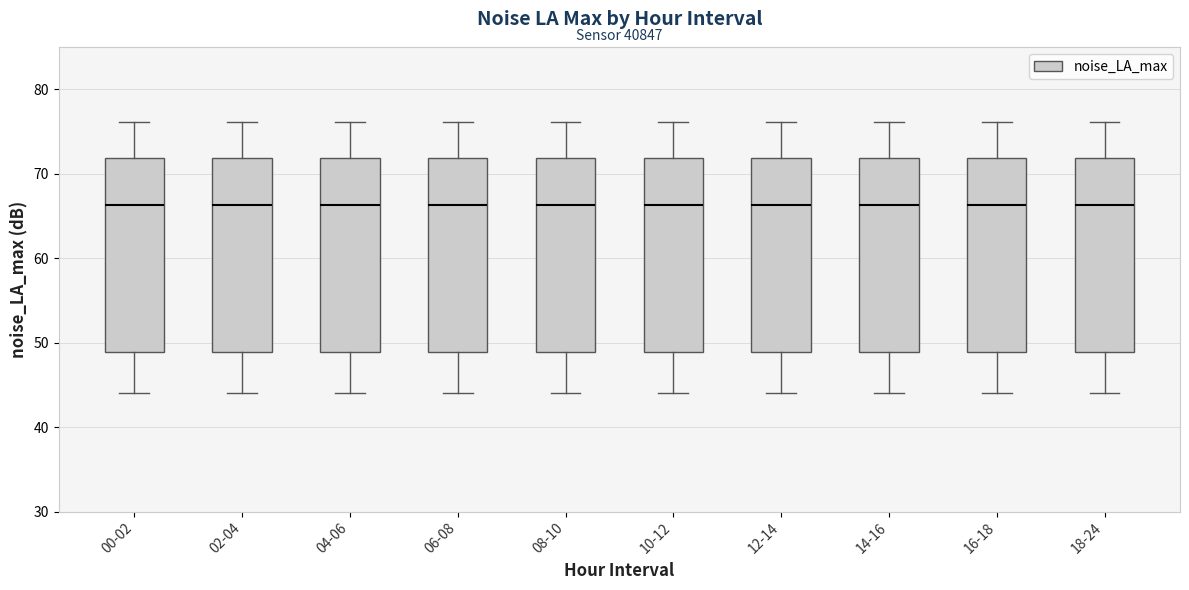

Where is the lower edge of the box for 02-04 on the y-axis? The values are not printed on the chart, so give them approximately, as read against the axis.

49